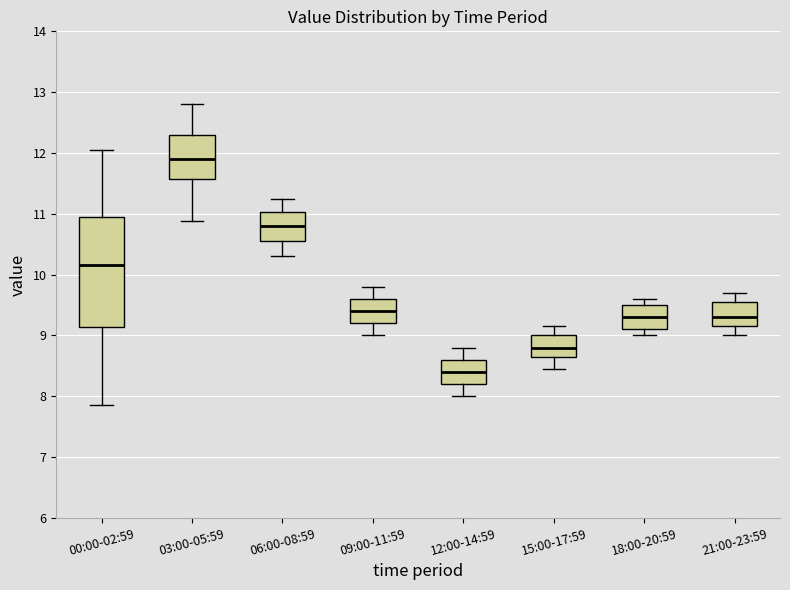

Reading left to right, read every box against the y-axis: the position of its median line, the range the box covers, and the ends of its whiskers. The values are not printed on the chart, so give them approximately, as read against the axis.

00:00-02:59: median 10.2, box 9.1 to 11.0, whiskers 7.9 to 12.1
03:00-05:59: median 11.9, box 11.6 to 12.3, whiskers 10.9 to 12.8
06:00-08:59: median 10.8, box 10.6 to 11.0, whiskers 10.3 to 11.3
09:00-11:59: median 9.4, box 9.2 to 9.6, whiskers 9.0 to 9.8
12:00-14:59: median 8.4, box 8.2 to 8.6, whiskers 8.0 to 8.8
15:00-17:59: median 8.8, box 8.7 to 9.0, whiskers 8.5 to 9.2
18:00-20:59: median 9.3, box 9.1 to 9.5, whiskers 9.0 to 9.6
21:00-23:59: median 9.3, box 9.2 to 9.6, whiskers 9.0 to 9.7